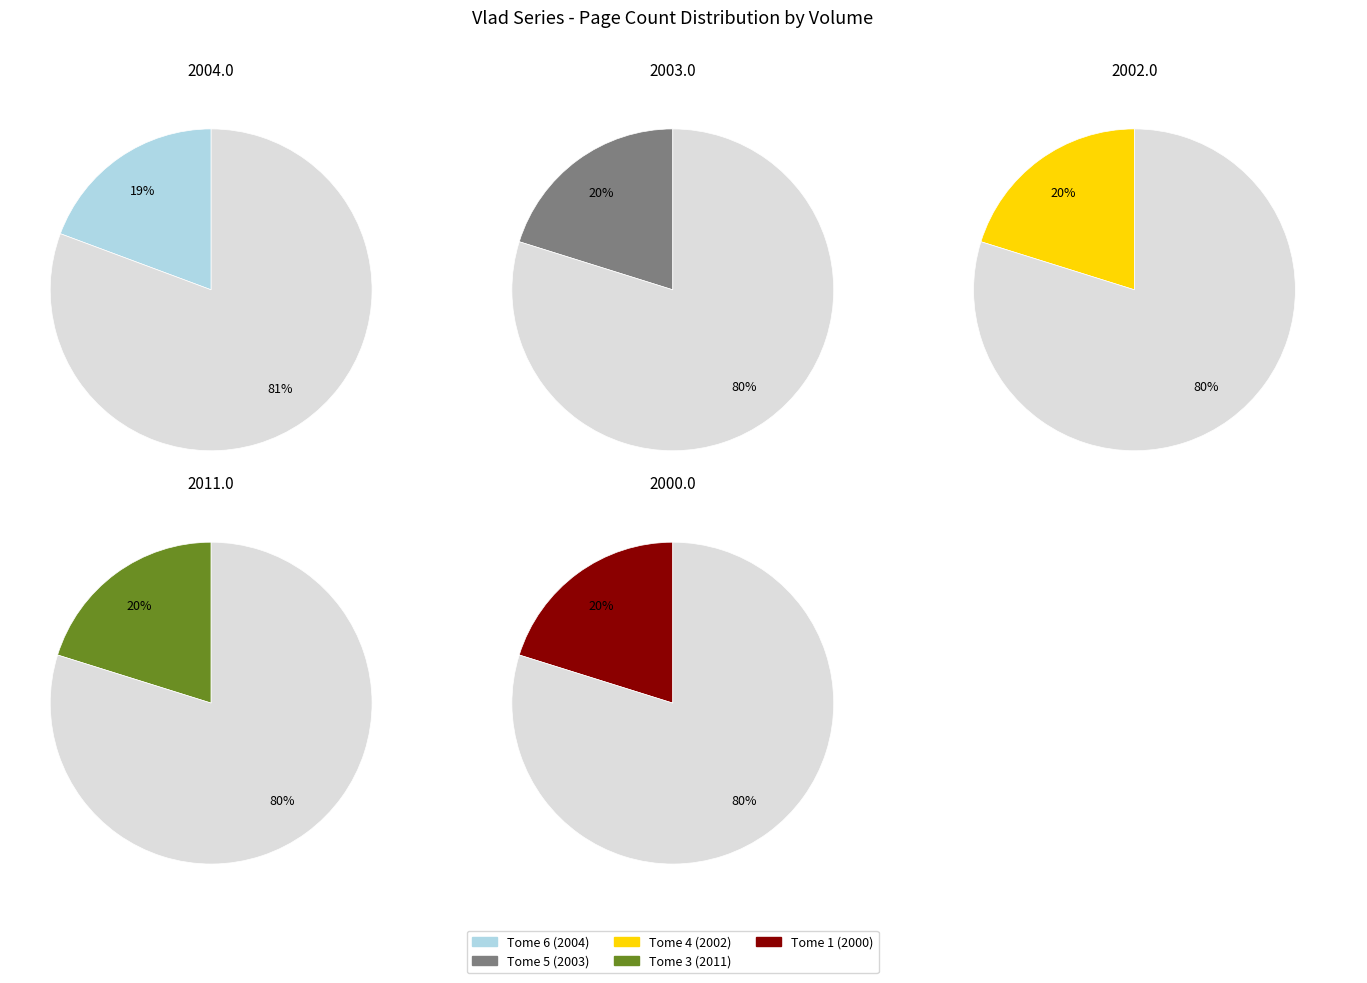

To the nearest percent, what is the combined percentage of Vlad, tome 6 : Opération Déluge and Vlad, tome 1 : Igor, mon frère?

39%